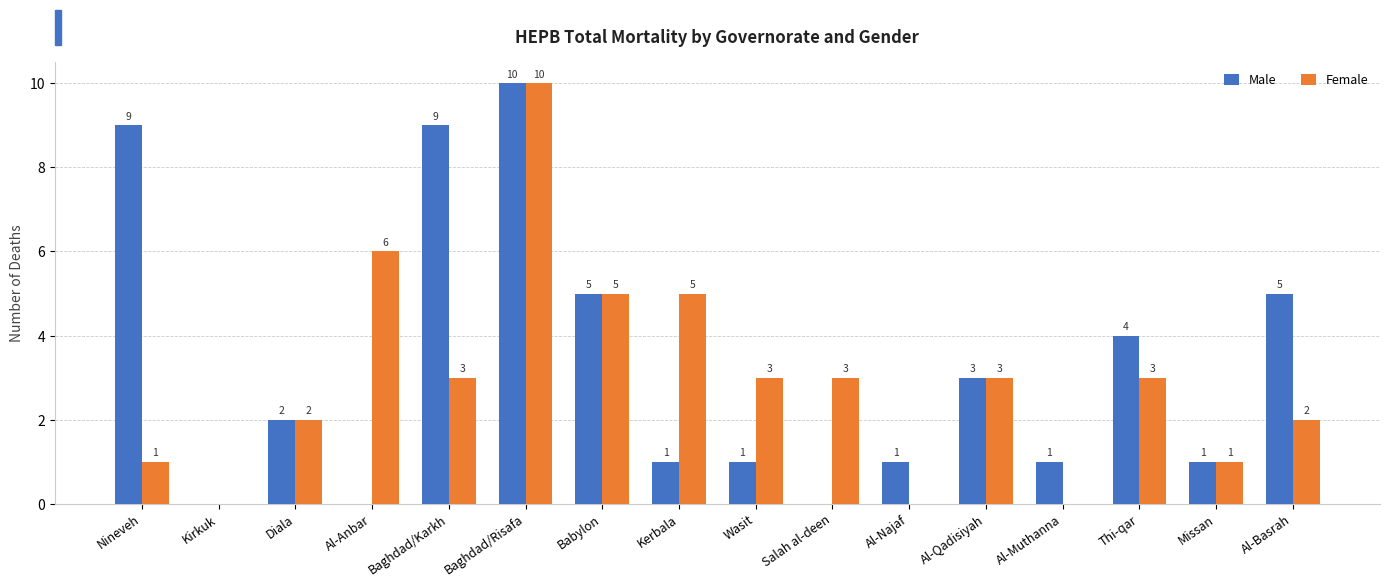

Reading left to right, transcribe all the data shown in this chart.

Male: 9	0	2	0	9	10	5	1	1	0	1	3	1	4	1	5
Female: 1	0	2	6	3	10	5	5	3	3	0	3	0	3	1	2